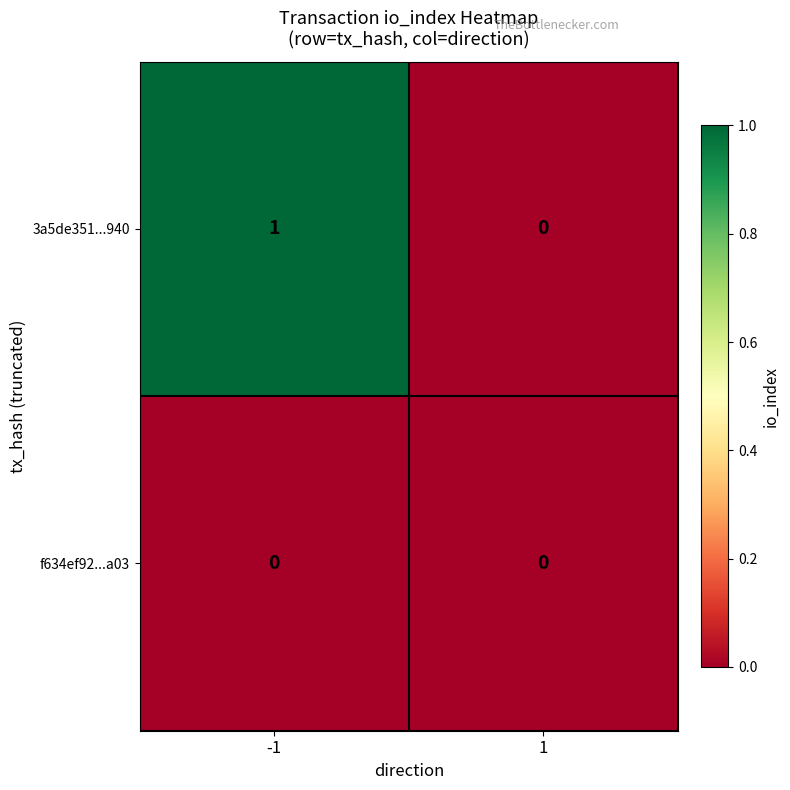

How many distinct data groups are displayed?

2